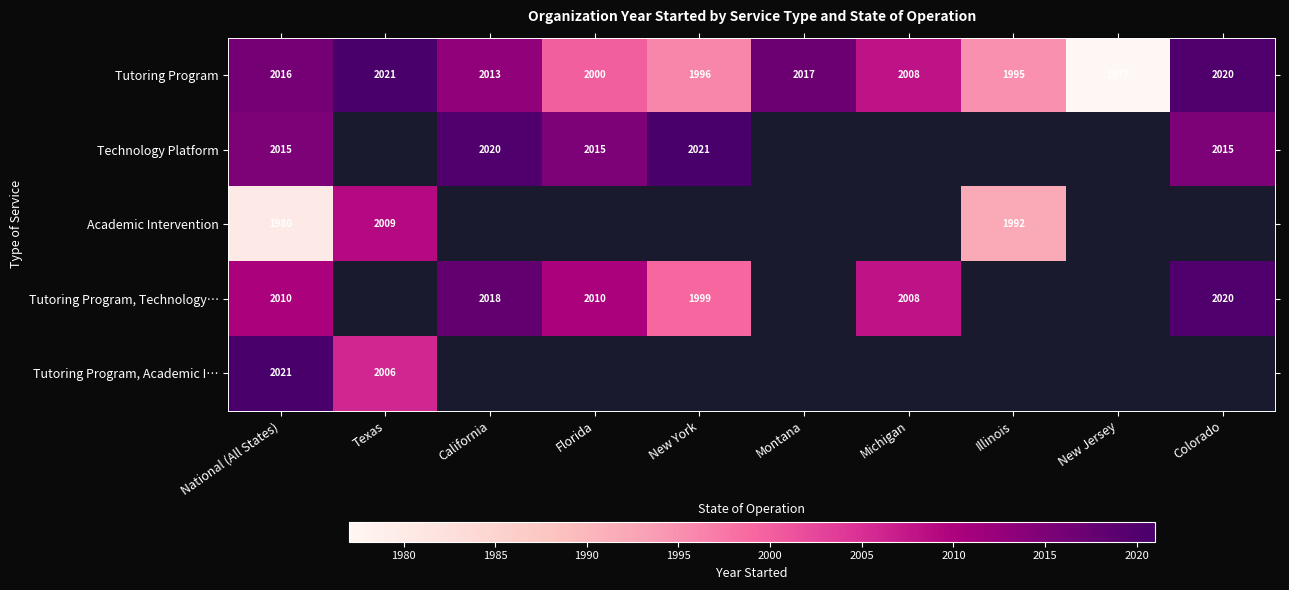

What is the lowest value of the Tutoring Program series?

1977